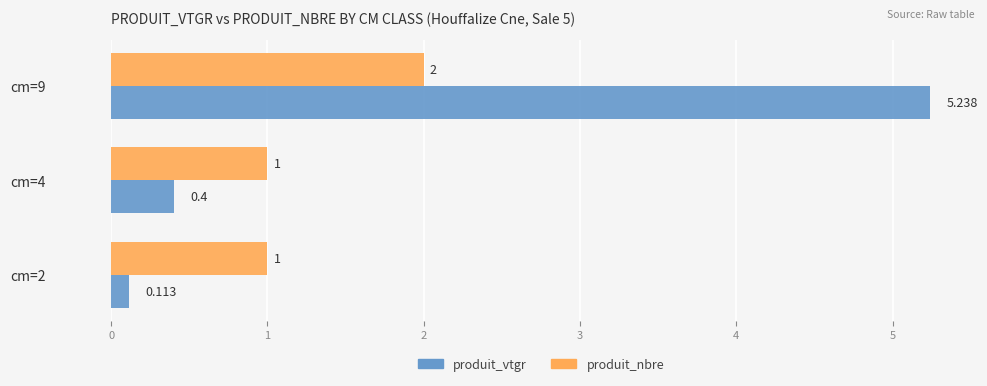

Rank the series by their maximum value, from lowest to highest.

produit_nbre, produit_vtgr